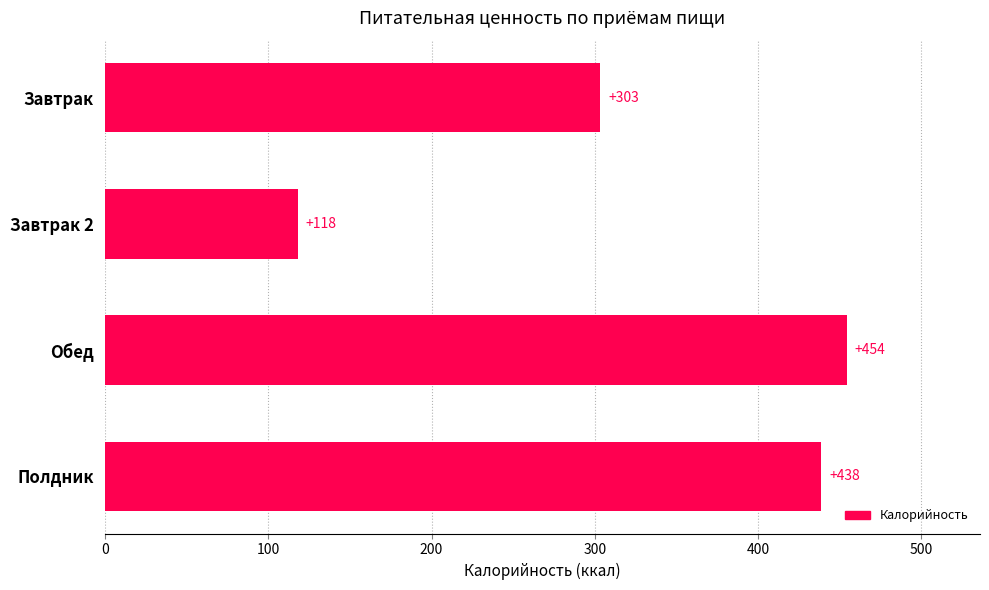

What is the ratio of the value at Полдник to the value at Обед?

1.0